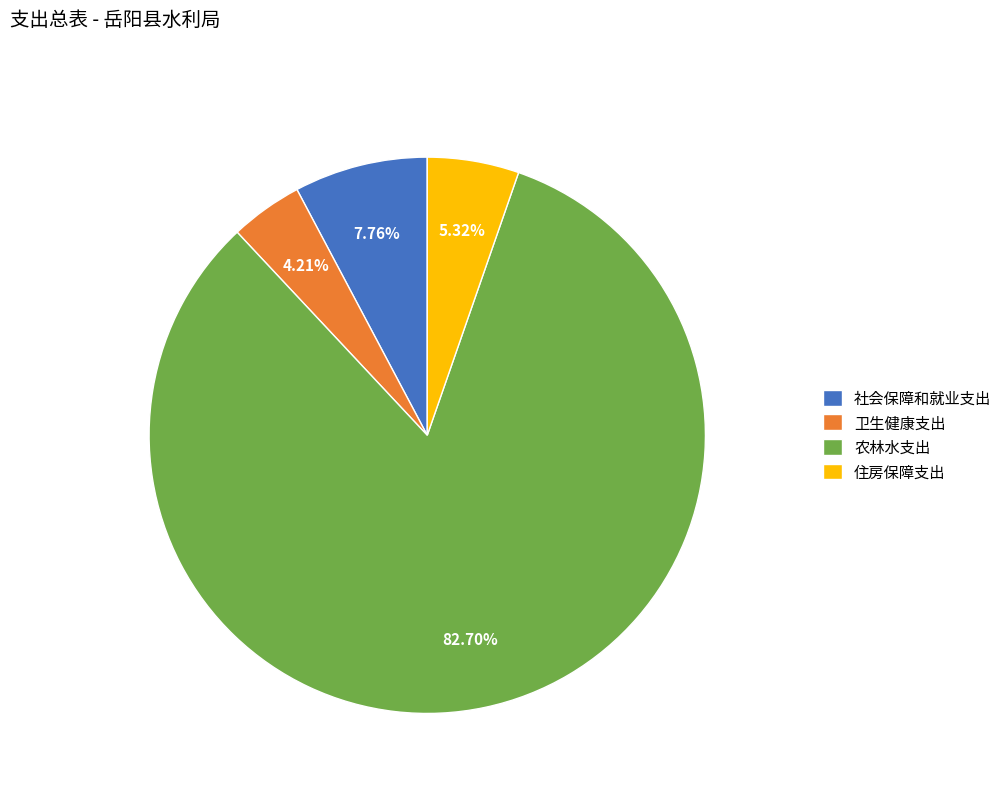

To the nearest percent, what is the combined percentage of 卫生健康支出 and 住房保障支出?

10%